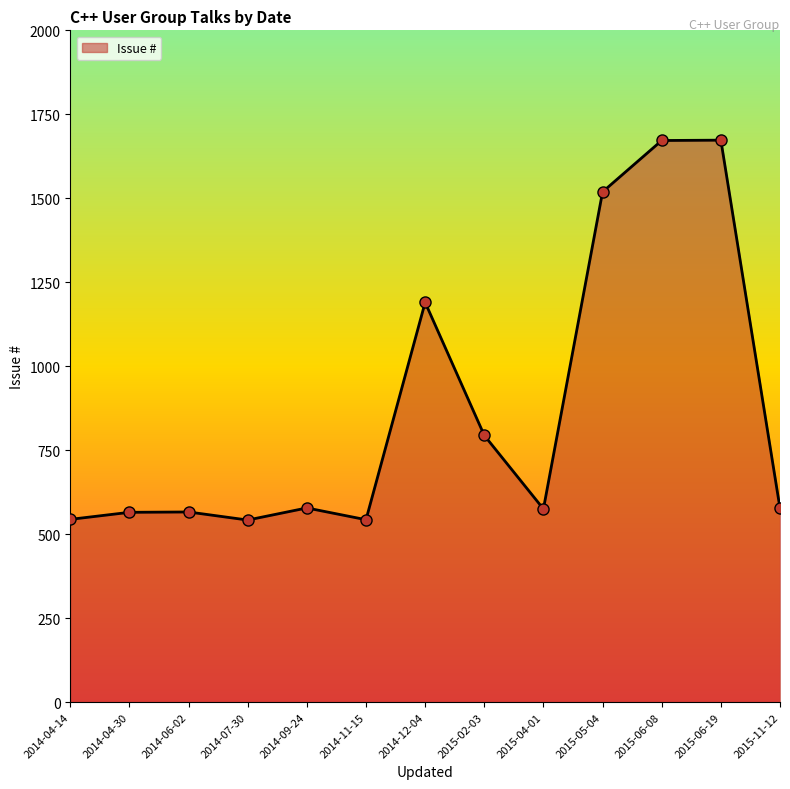

At which category does the data reach its first local valley?

2014-07-30